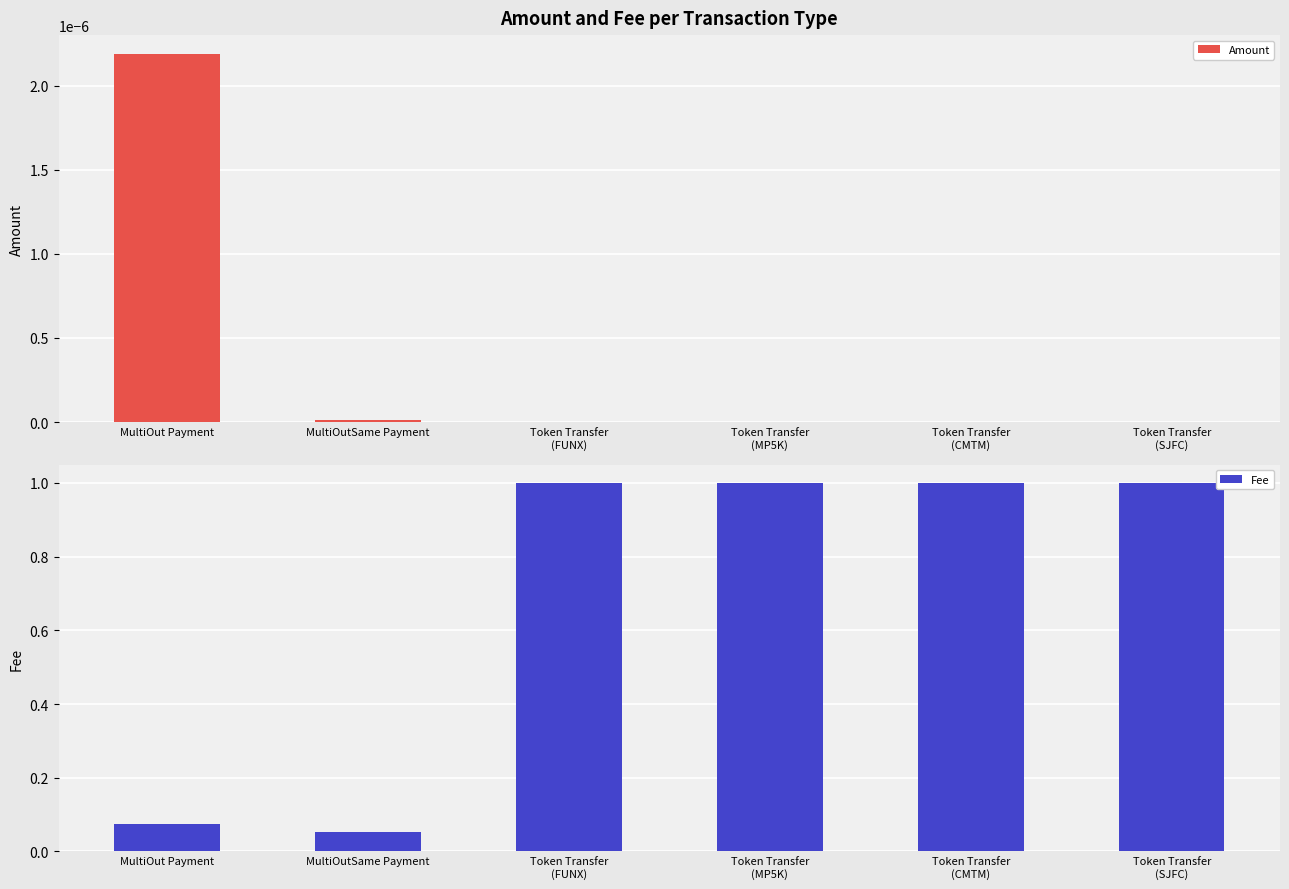

Which series has the largest total across all categories?

Fee